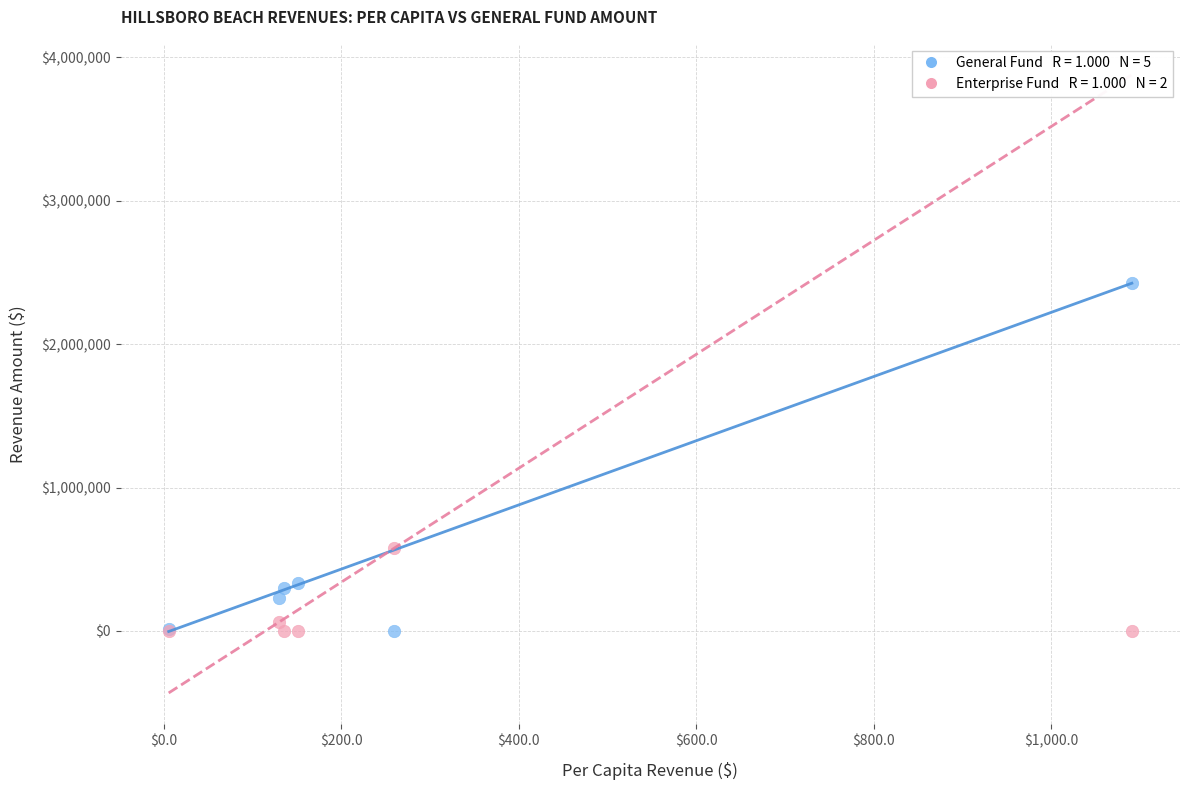

Across all series, what Y value is closest to 1213346?

578296